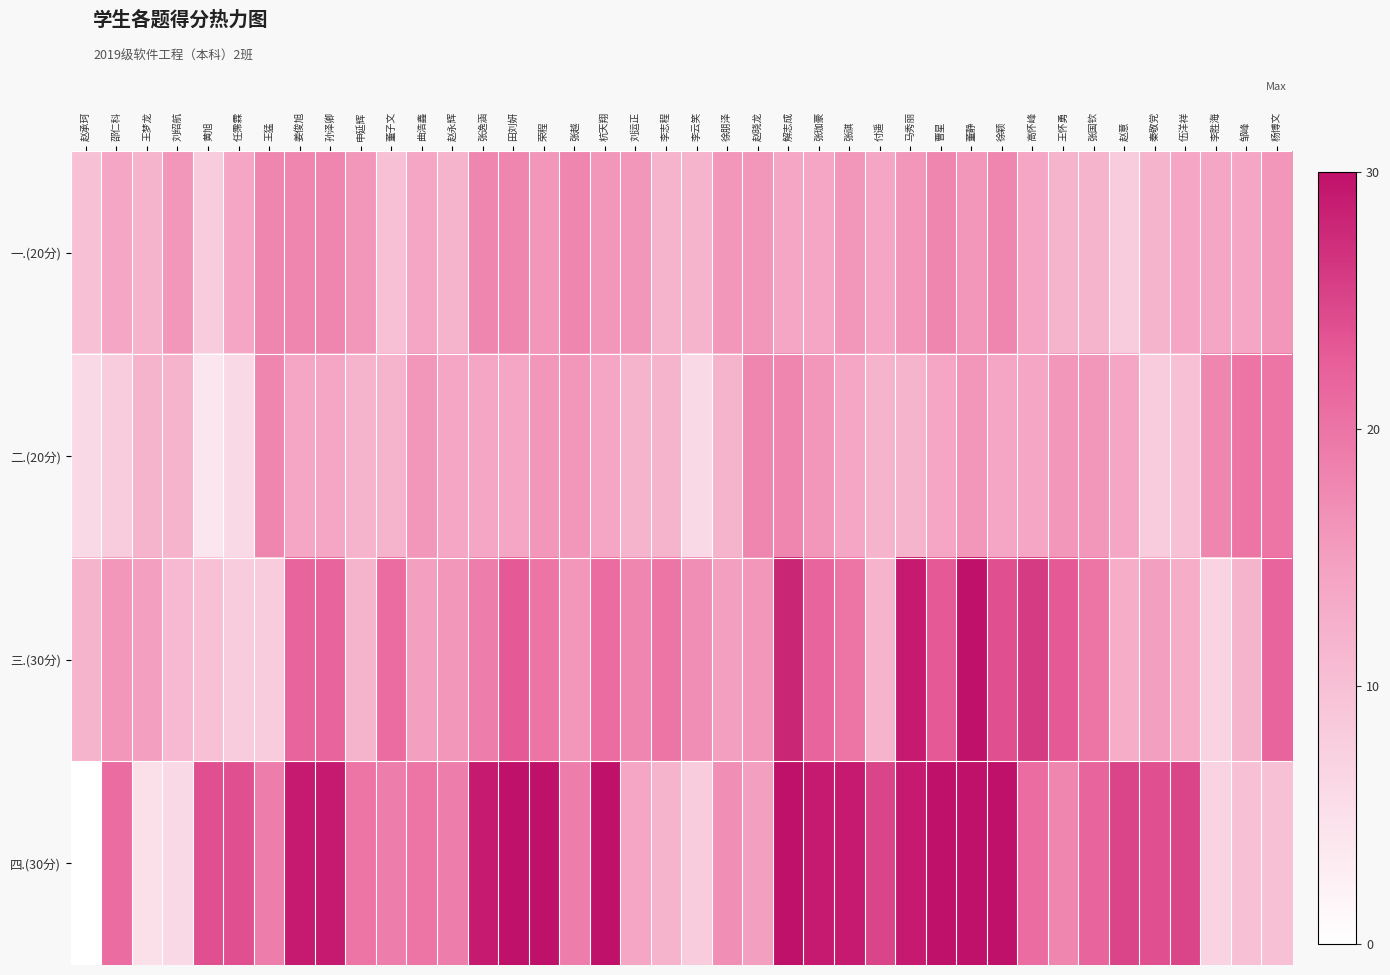

At which category is the sum across all series the highest?

董静